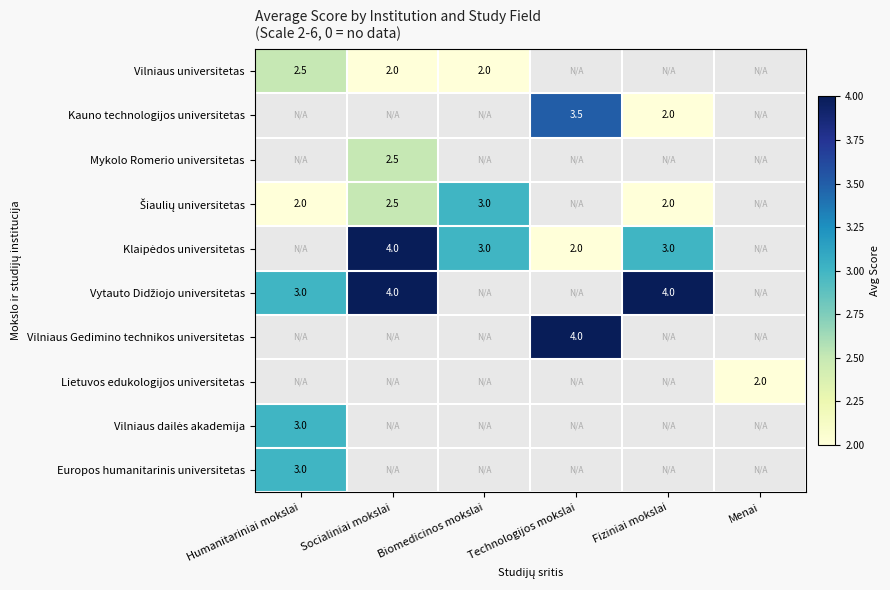

Is it true that Vilniaus universitetas equals 3.4 at Socialiniai mokslai?

False